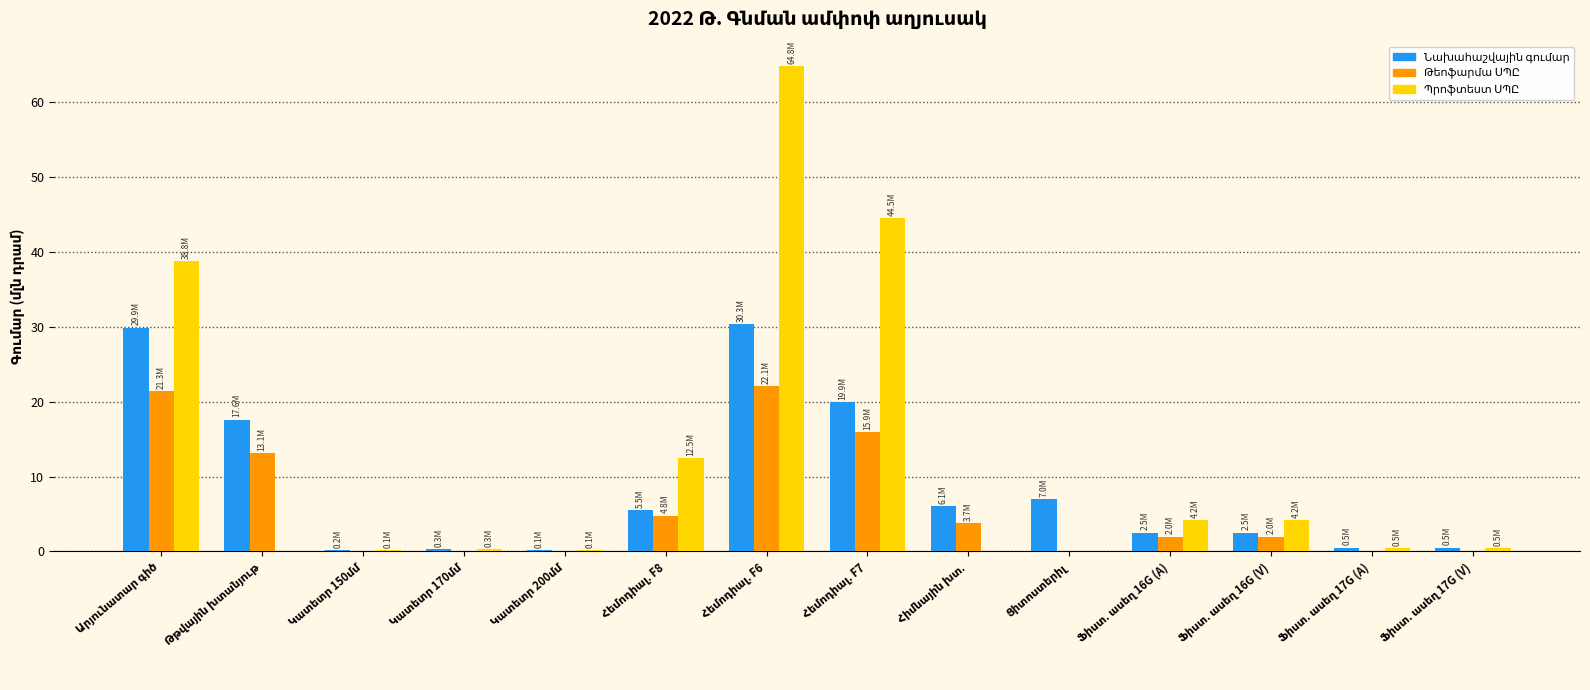

List the series in order of their peak value, highest first.

Պրոֆտեստ ՍՊԸ, Նախահաշվային գումար, Թեոֆարմա ՍՊԸ